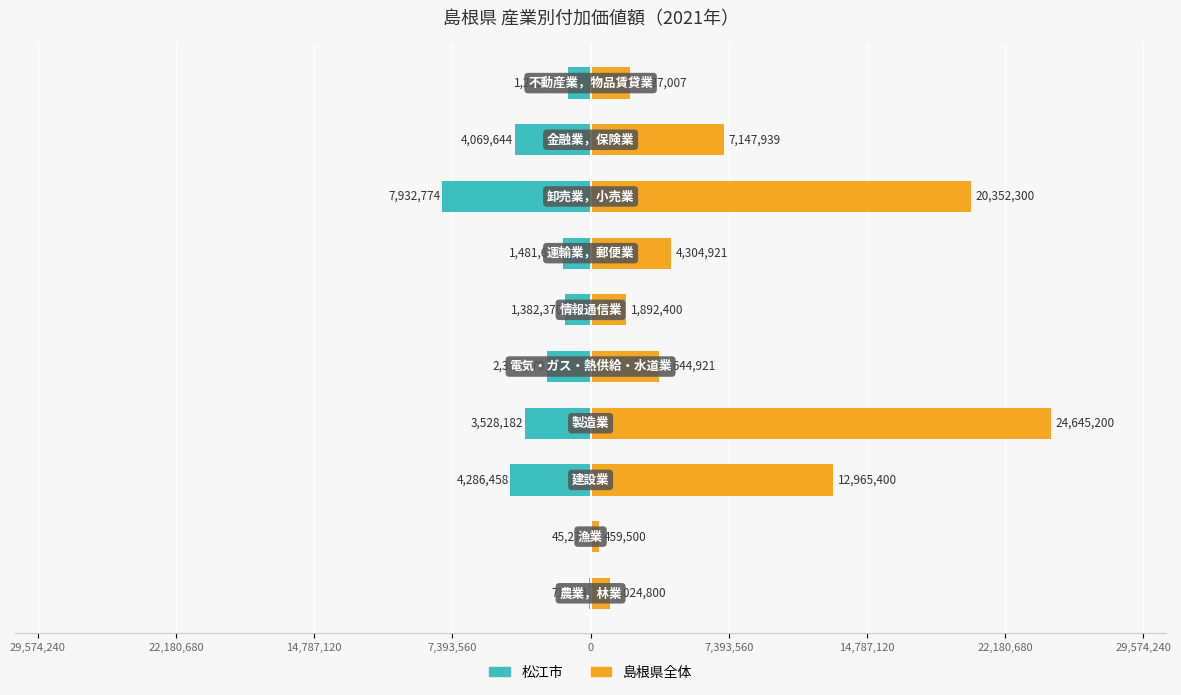

Rank the series by their average value, from lowest to highest.

松江市, 島根県全体